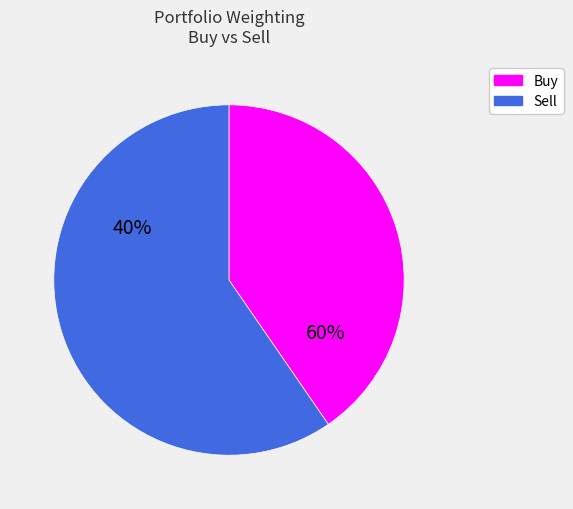

Does any single category account for the majority?

Yes